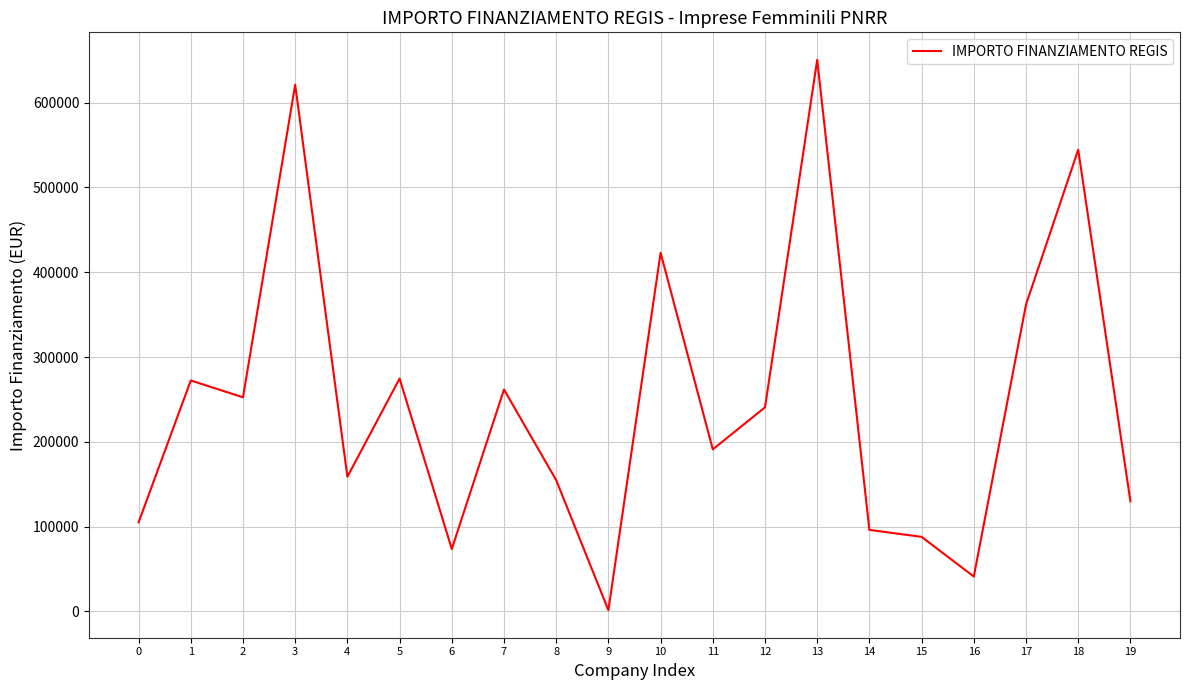

What is the ratio of the value at 0 to the value at 11?

0.5